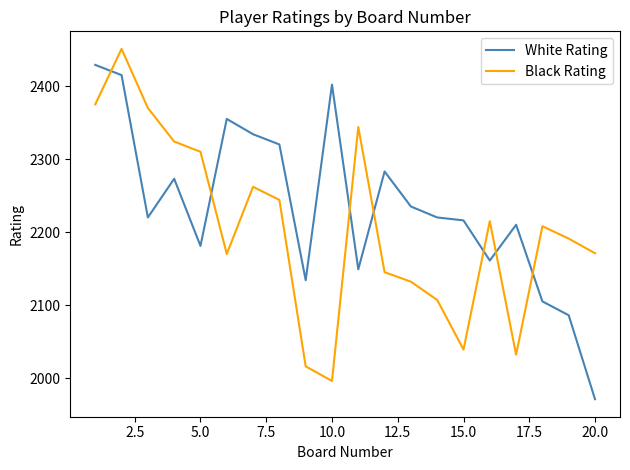

After their last crossing, which series has the higher values: White Rating or Black Rating?

Black Rating